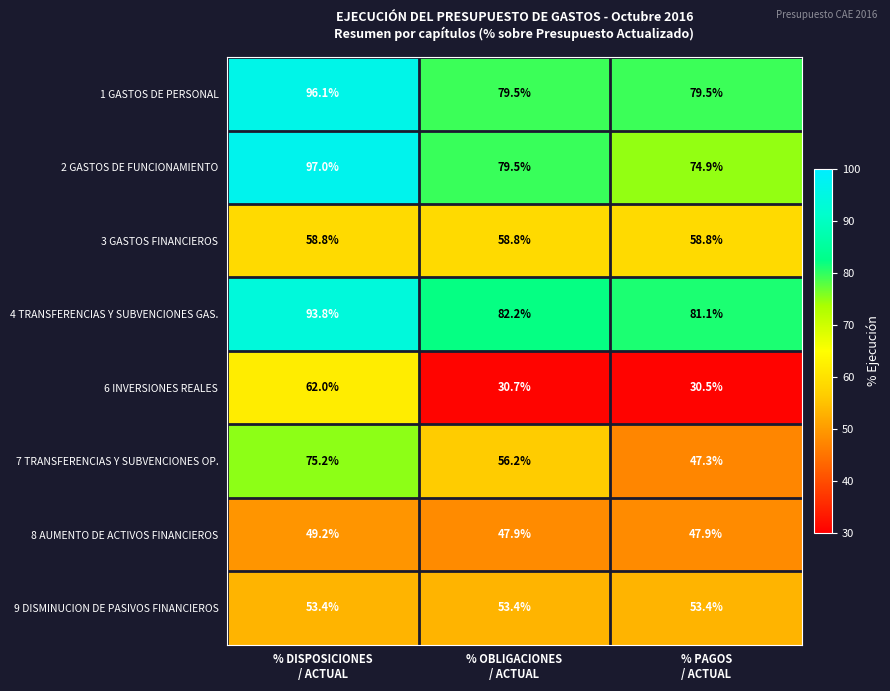

What is the highest value of the 2 GASTOS DE FUNCIONAMIENTO series?

97.0